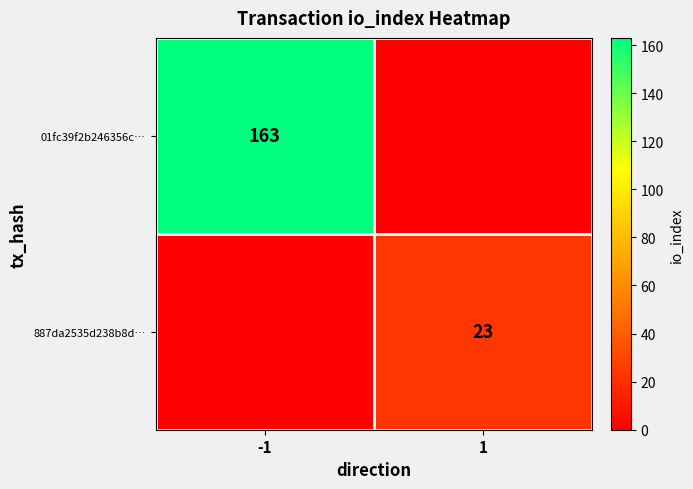

Is the value of 01fc39f2b246356c… at -1 greater than the value of 887da2535d238b8d… at 1?

Yes